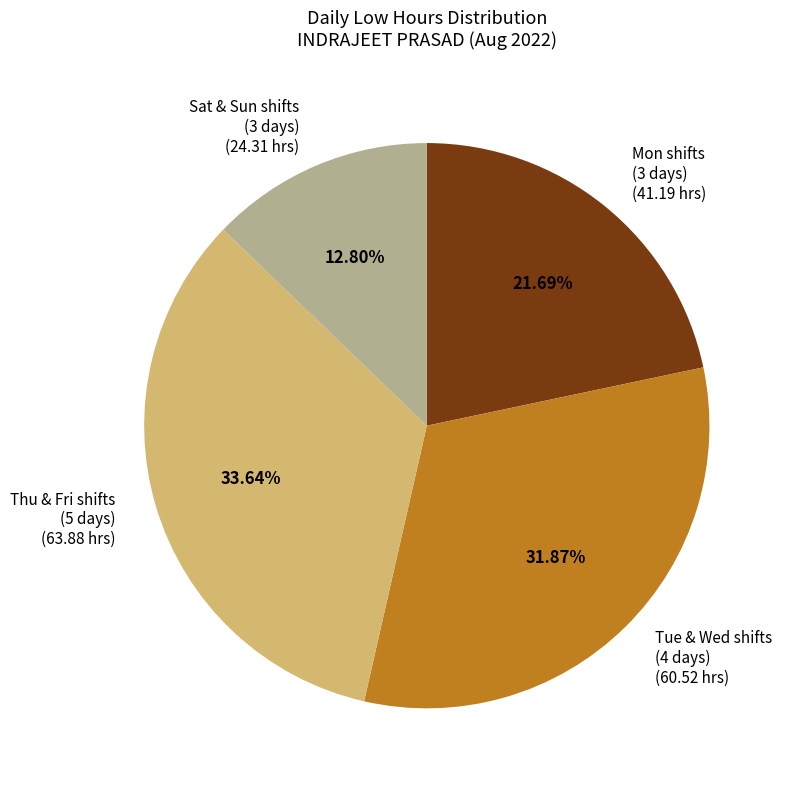

Which has a higher value, Tue & Wed shifts (4 days) (60.52 hrs) or Mon shifts (3 days) (41.19 hrs)?

Tue & Wed shifts (4 days) (60.52 hrs)